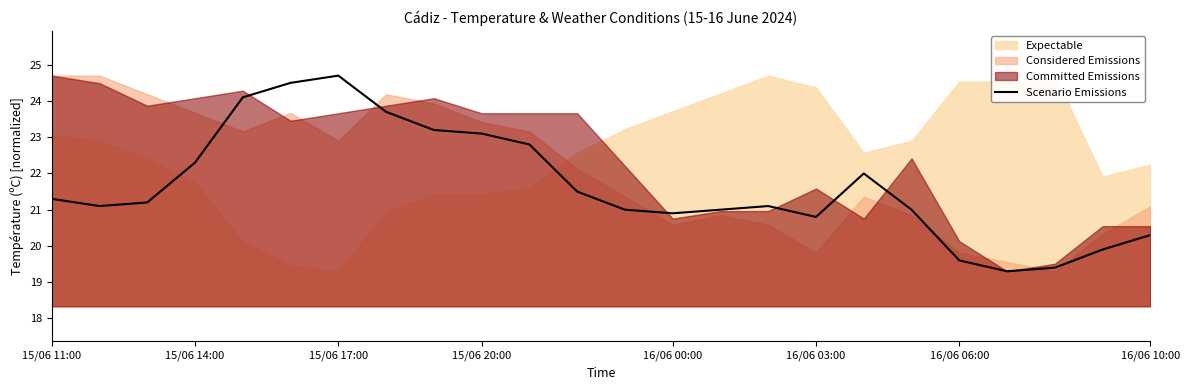

How many points are lower than both their immediate neighbors (excluding endpoints)?

4